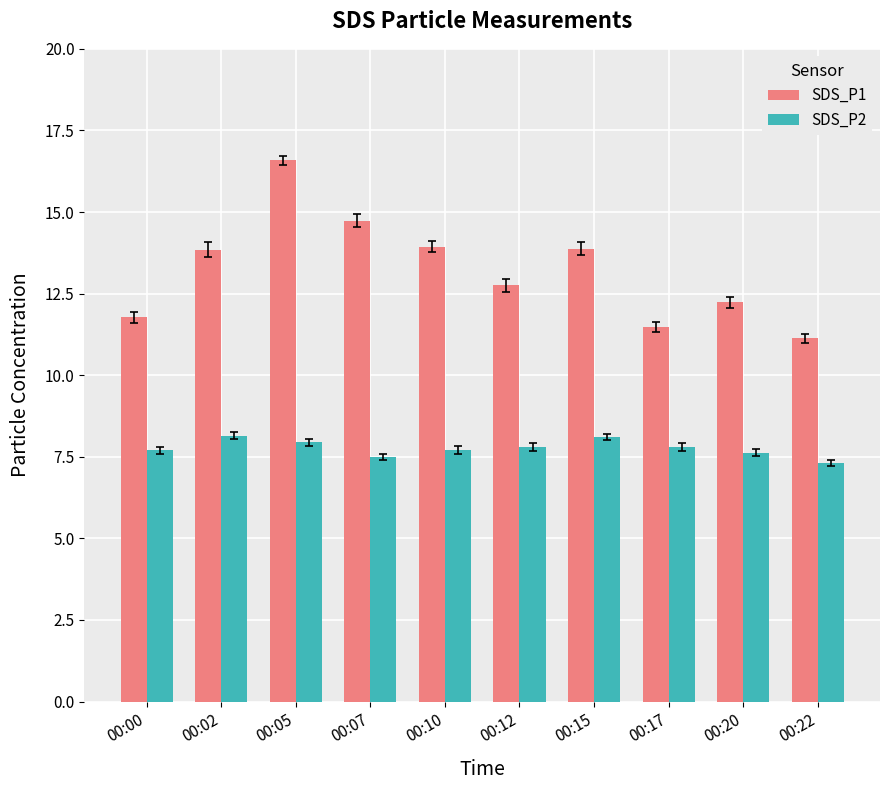

What is the difference between the SDS_P1 values at 00:02 and 00:12?

1.1